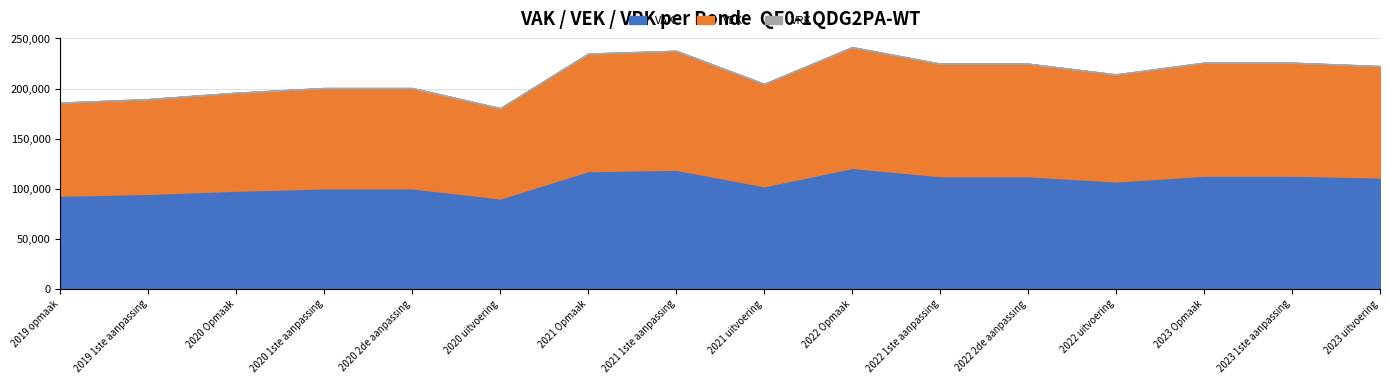

True or false: VRK and VEK intersect in this chart.

False